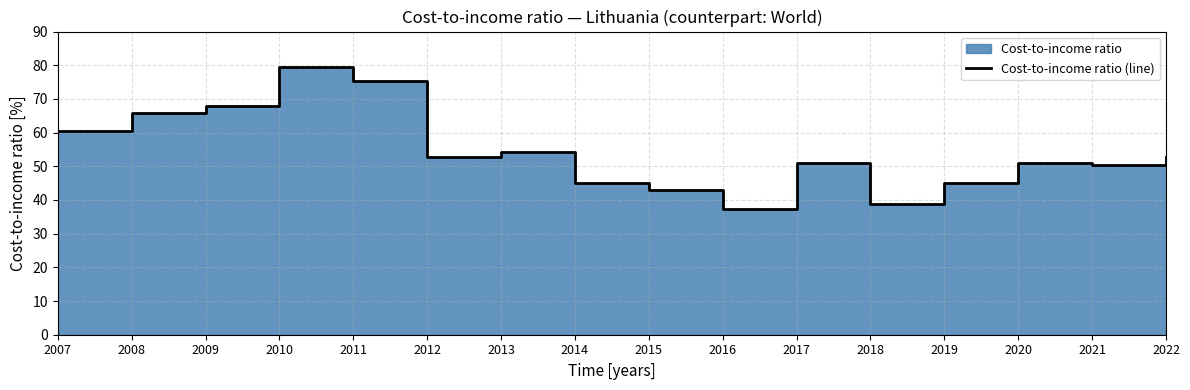

Reading left to right, transcribe all the data shown in this chart.

60.6	65.9	67.8	79.4	75.3	52.8	54.3	45.1	43.1	37.3	51.1	38.8	45.0	51.0	50.5	52.7